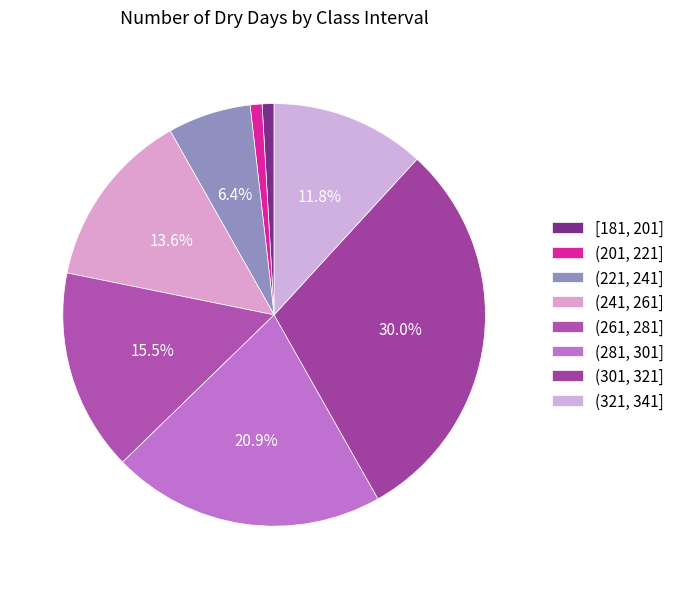

What is the total percentage of (241, 261] and (201, 221]?

14.5%